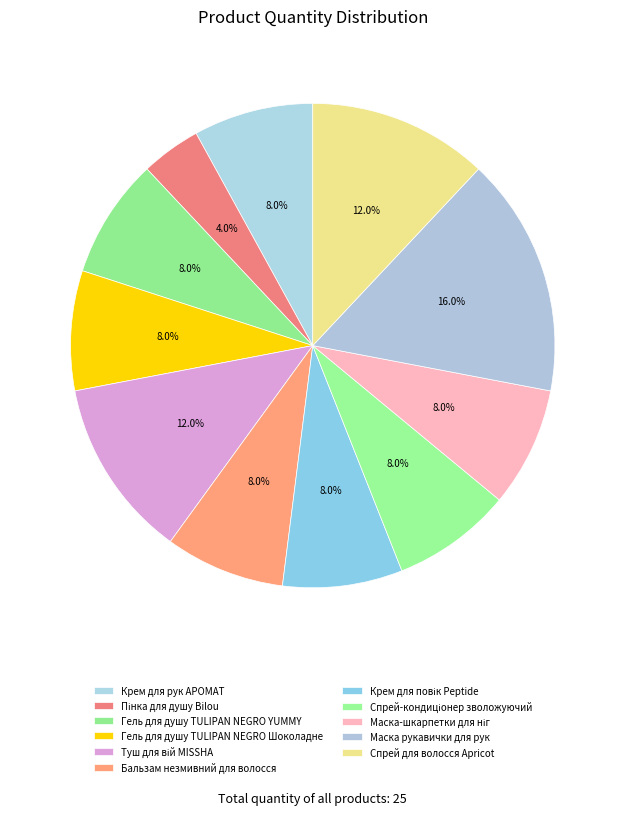

How many segments does this pie chart have?

11